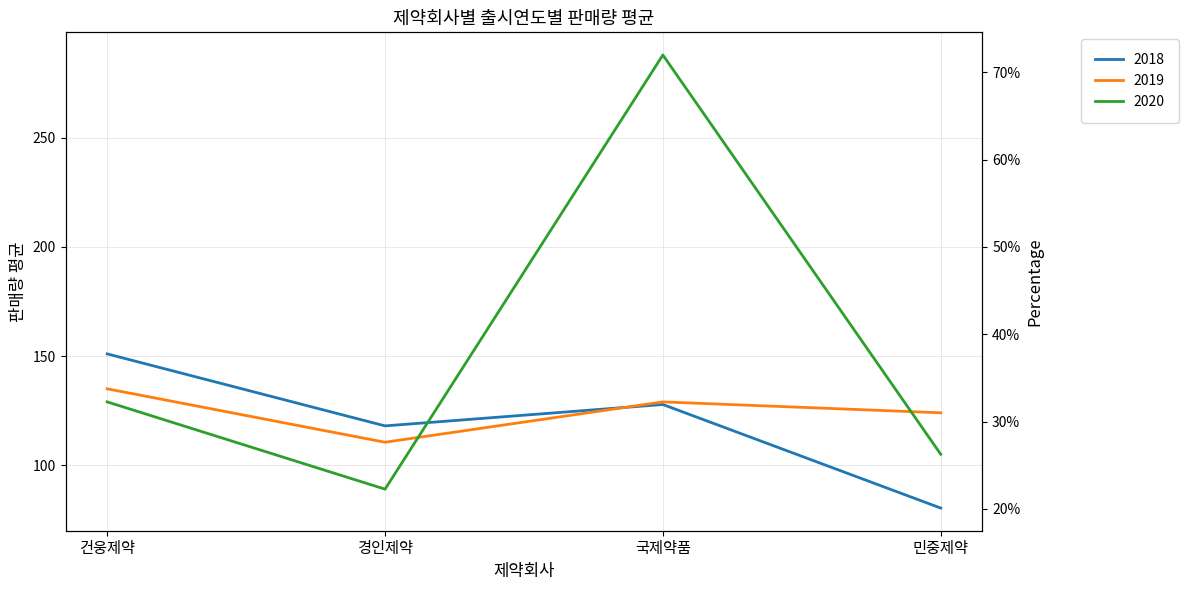

Where do 2020 and 2018 first cross each other?

경인제약 and 국제약품